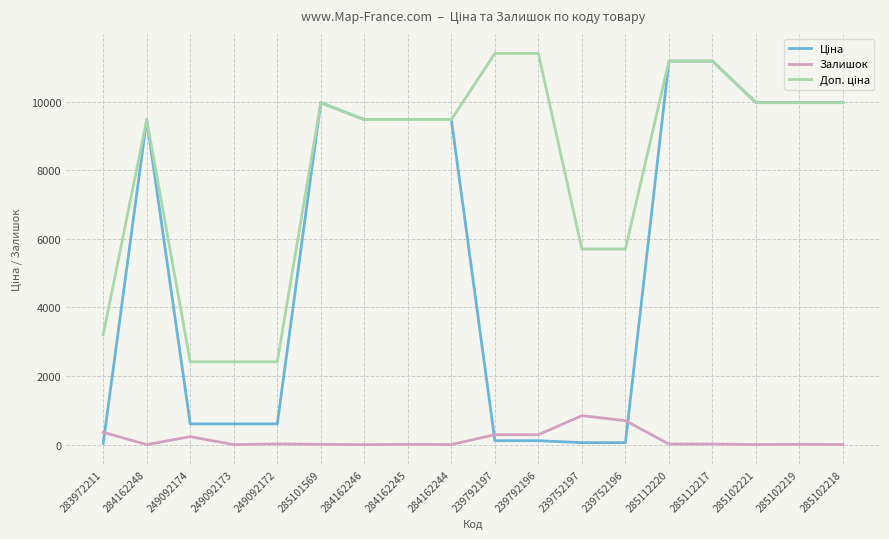

What is the greatest value displayed?

11410.0